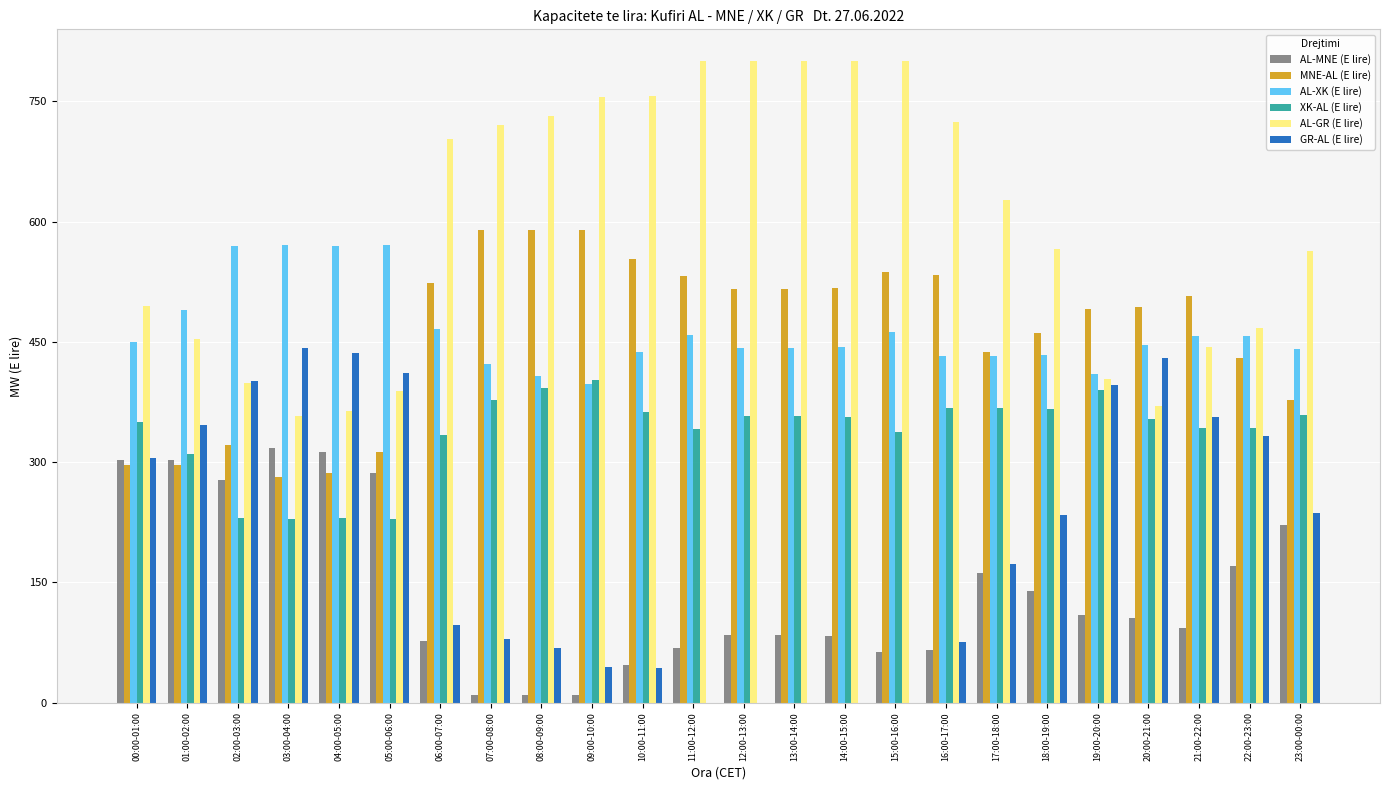

What is the maximum value for AL-XK (E lire)?

571